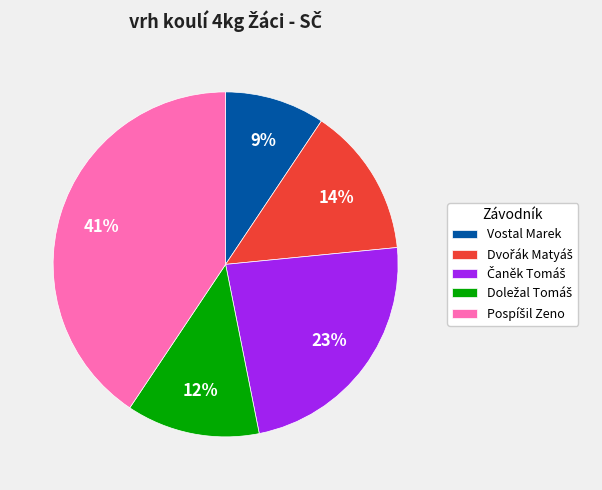

Does any single category account for the majority?

No